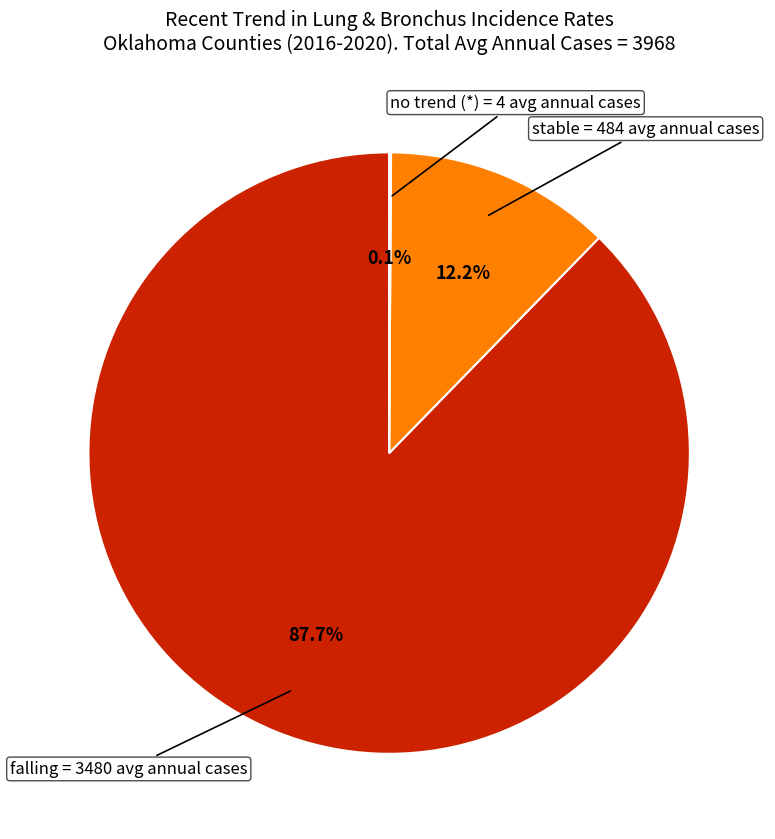

Does any single category account for the majority?

Yes